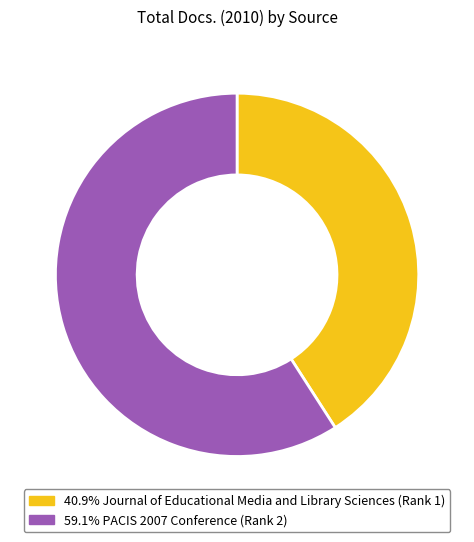

Is there a majority slice in this chart?

Yes